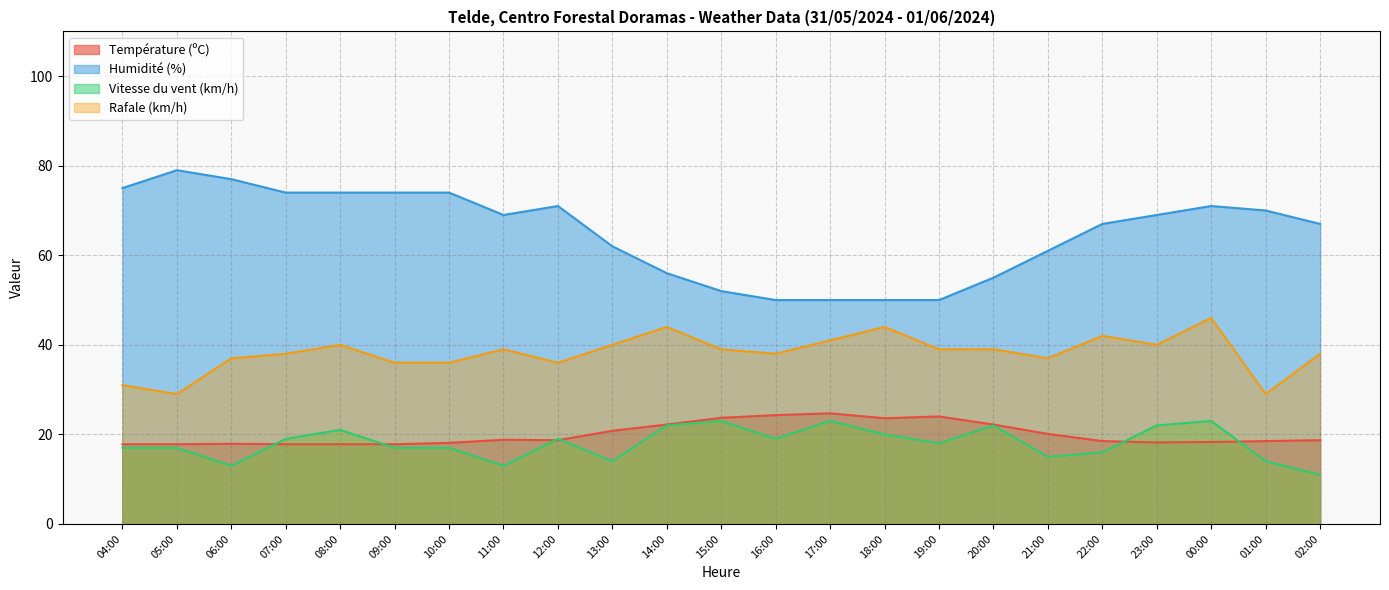

What is the total value across all series at 15:00?

137.7